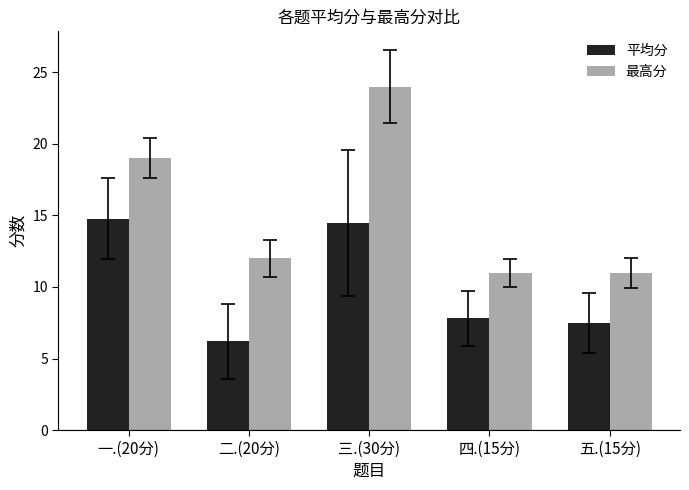

How many values in the 最高分 series are below 12?

2